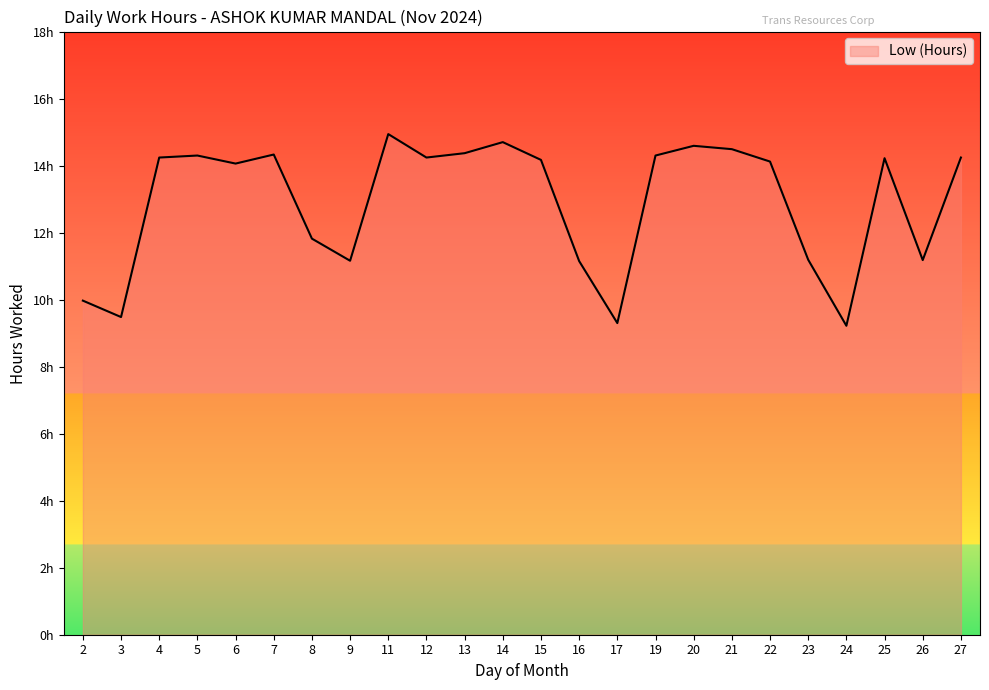

Is this an area chart (filled region under the line)?

Yes